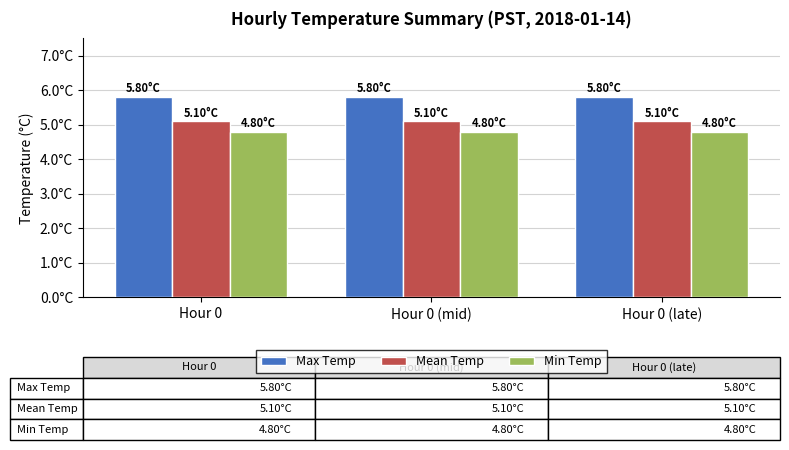

Reading right to left, list all the values displayed in this chart.

Max Temp: 5.8	5.8	5.8
Mean Temp: 5.1	5.1	5.1
Min Temp: 4.8	4.8	4.8